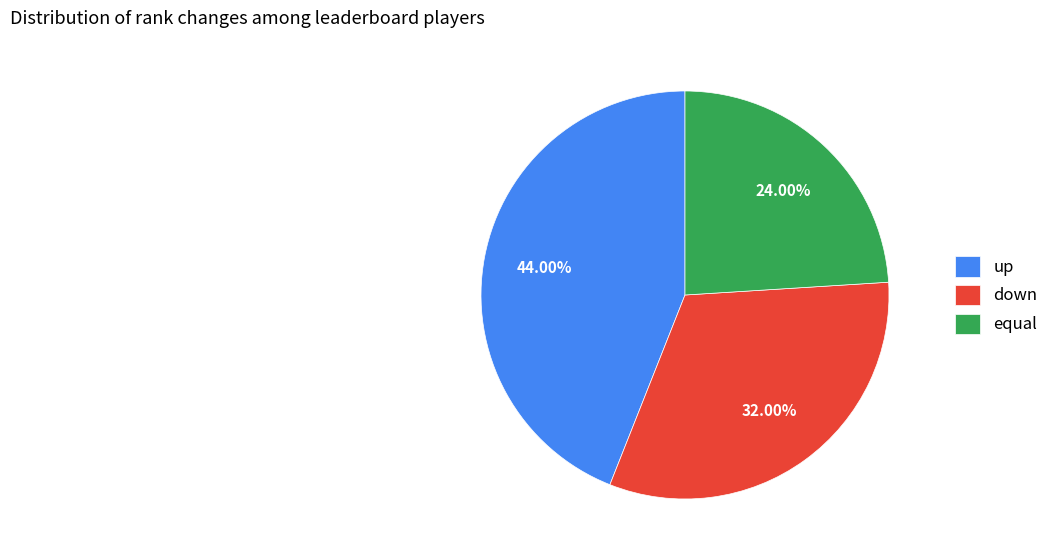

Which has a higher value, up or down?

up